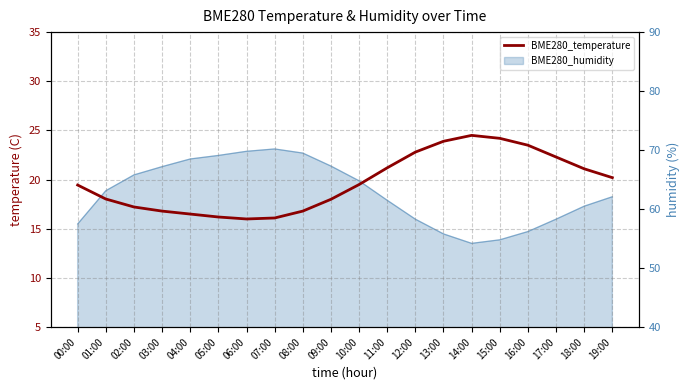

The value at 05:00 is 16.2. True or false?

True